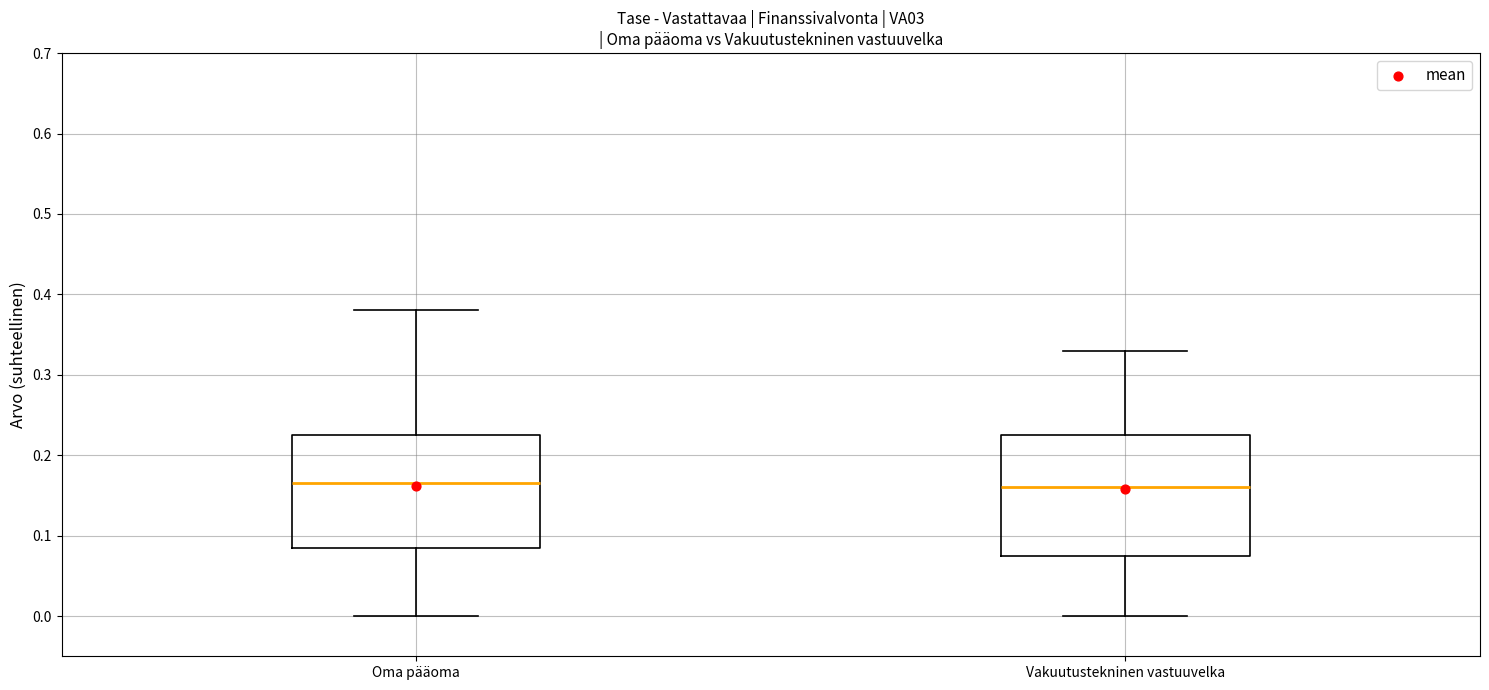

Where is the lower edge of the box for Oma pääoma on the y-axis? The values are not printed on the chart, so give them approximately, as read against the axis.

0.09